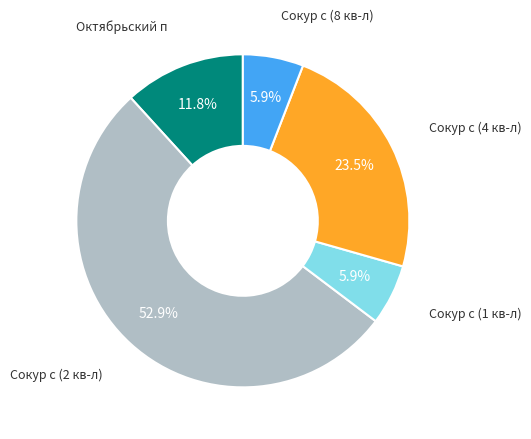

Is there any slice that represents more than half of the pie?

Yes